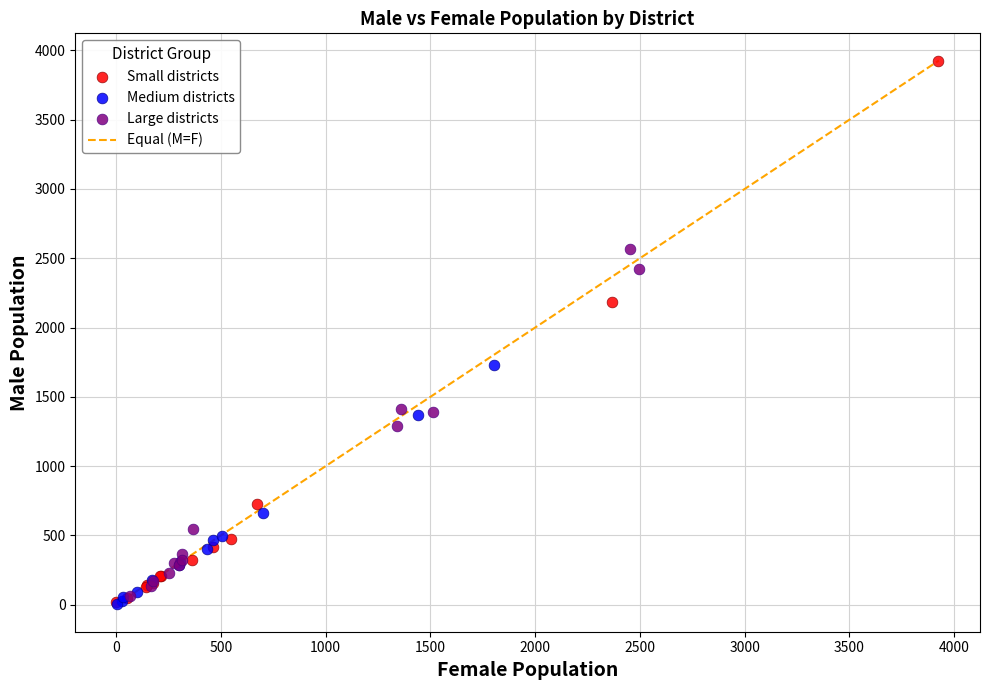

Which series contains the highest Y value?

Small districts